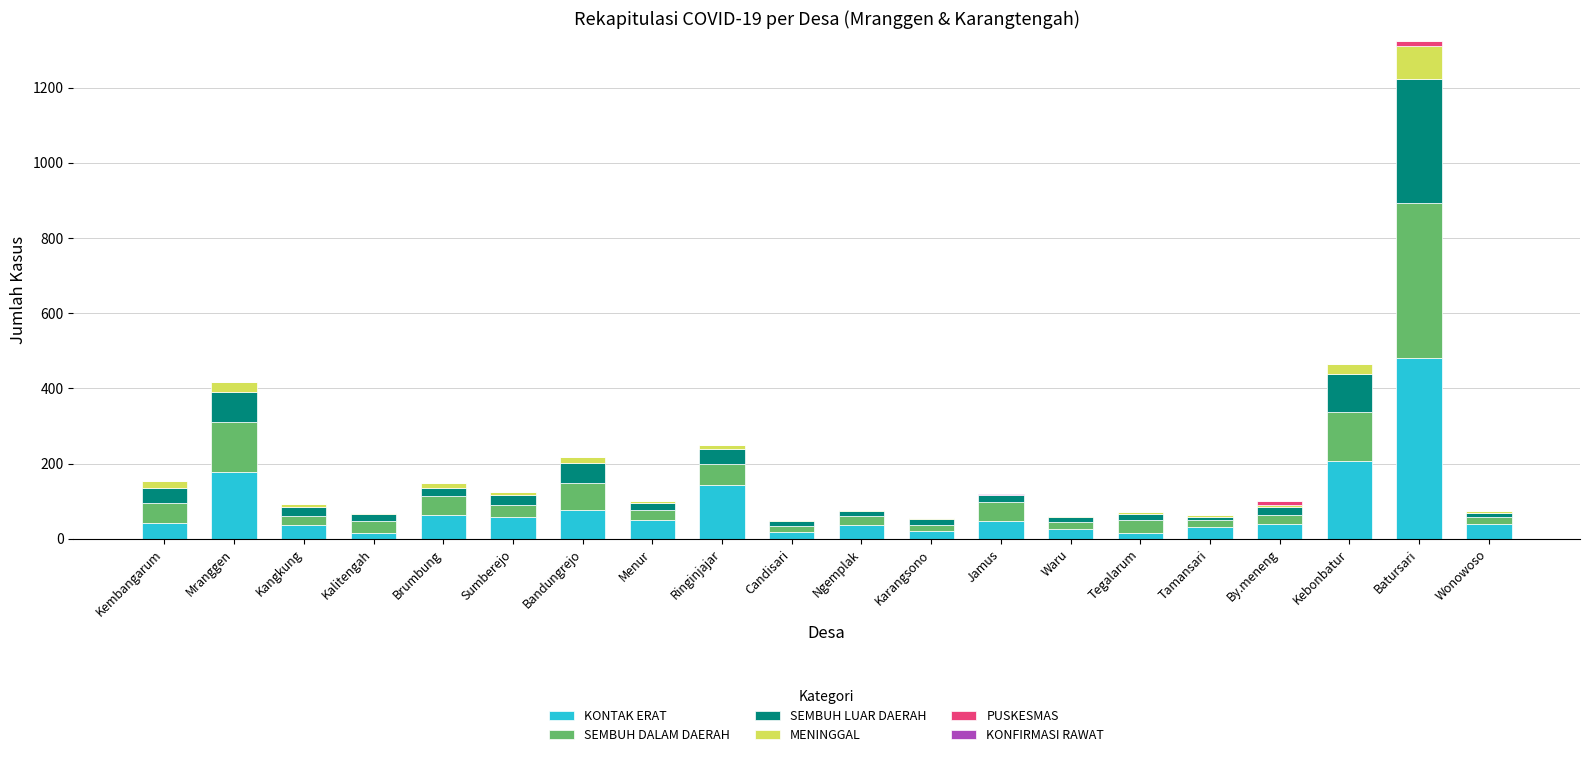

At which category is the sum across all series the highest?

Batursari